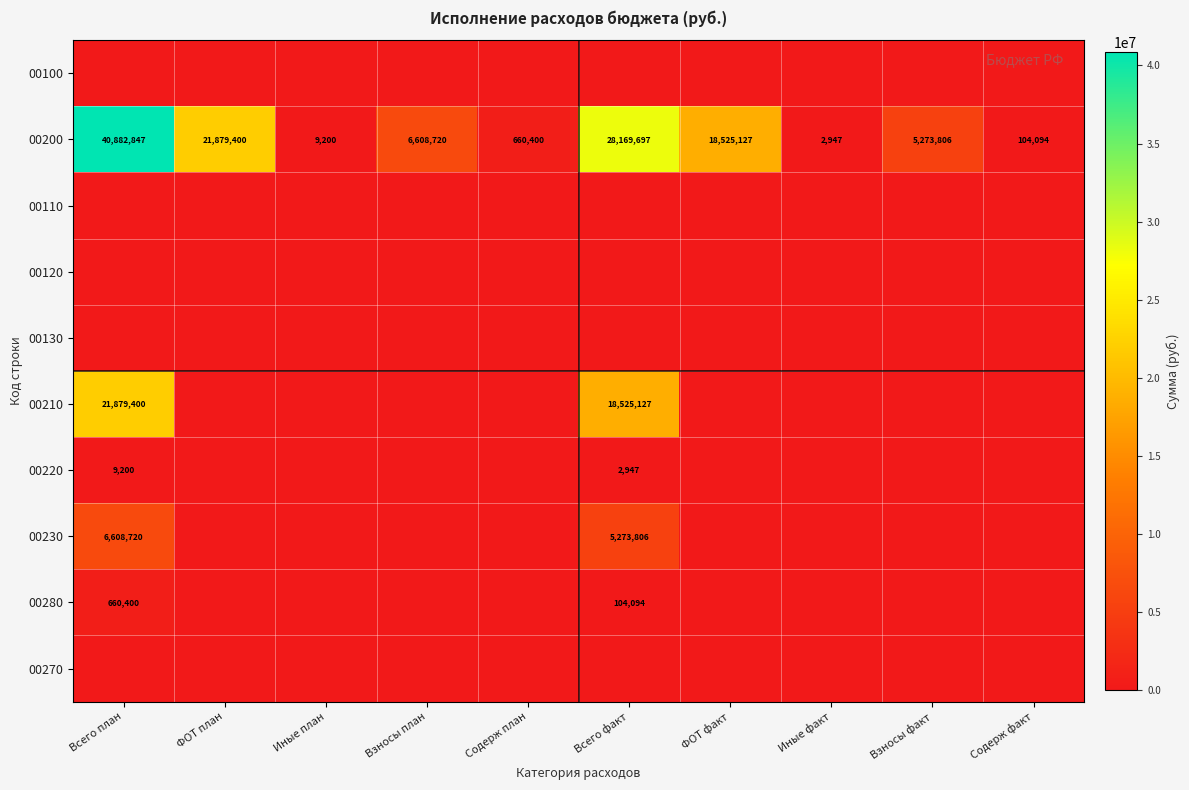

At which category does the chart reach its minimum across all series?

Всего план